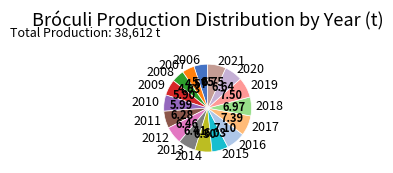

Which has a higher value, 2019 or 2010?

2019